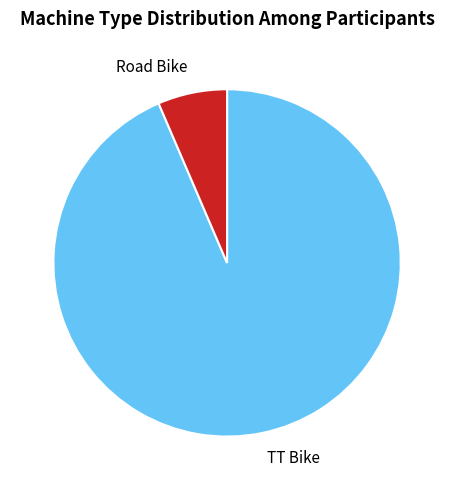

Is the sum of Road Bike and TT Bike greater than half?

Yes